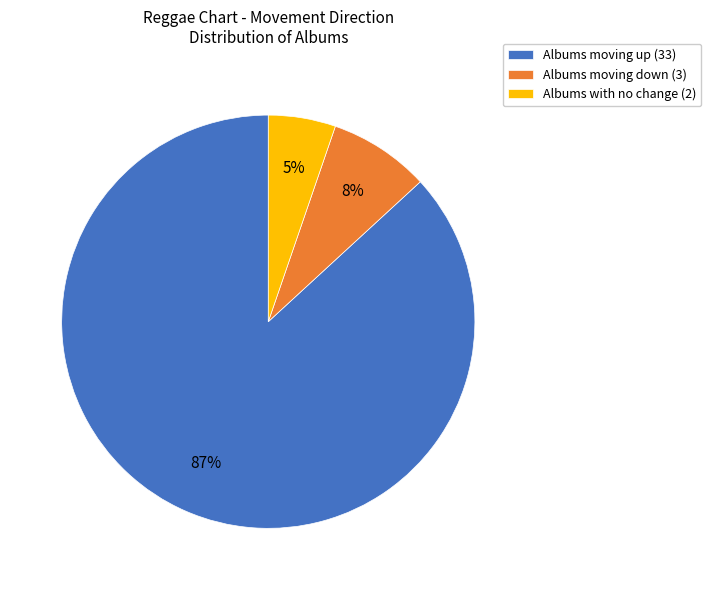

Do Albums with no change (2) and Albums moving up (33) together represent more than half of the pie?

Yes